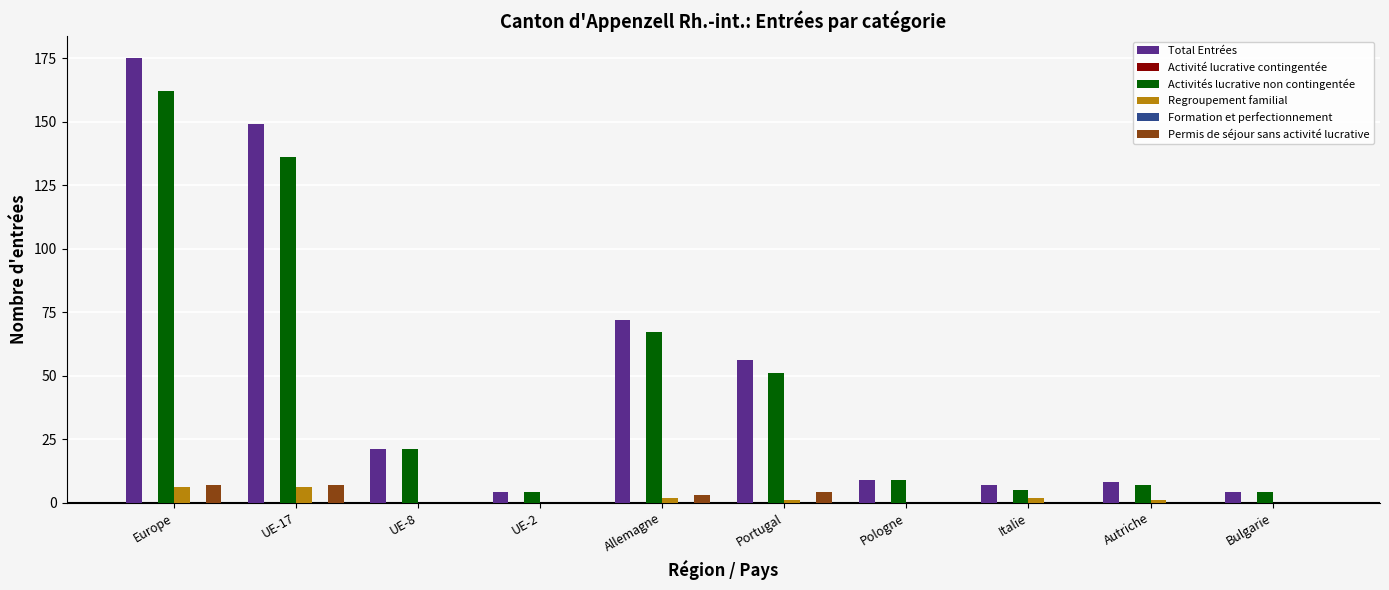

What is the spread (max minus min) of values at UE-2?

4